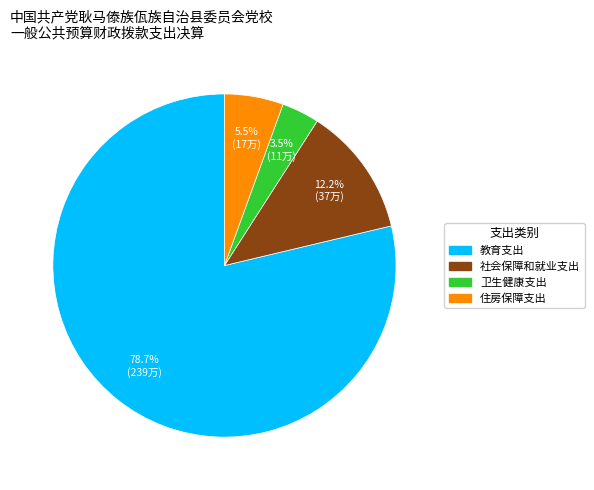

Does 卫生健康支出 account for over 50% of the chart?

No